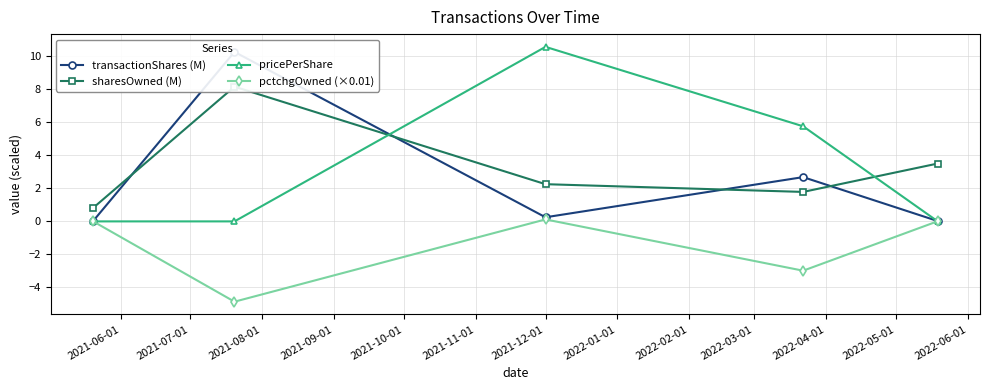

What is the difference between the maximum and minimum values in the sharesOwned (M) series?

7.4